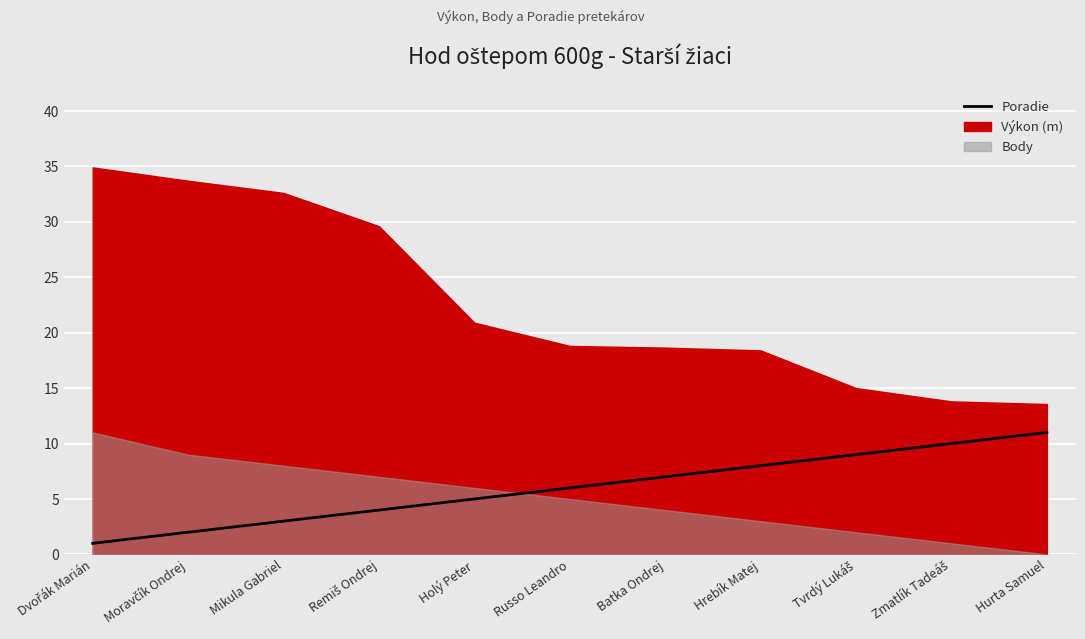

What position from the right is Remiš Ondrej?

8